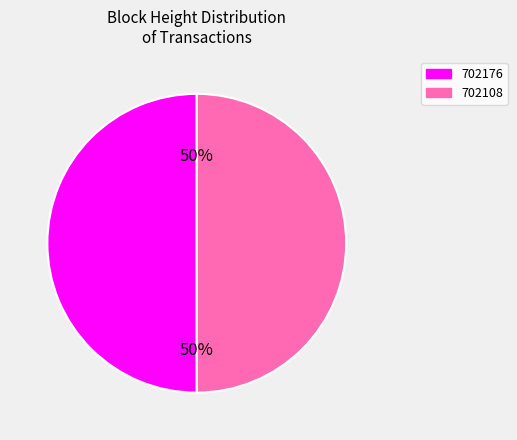

To the nearest percent, what percentage of the pie is 702108?

50%